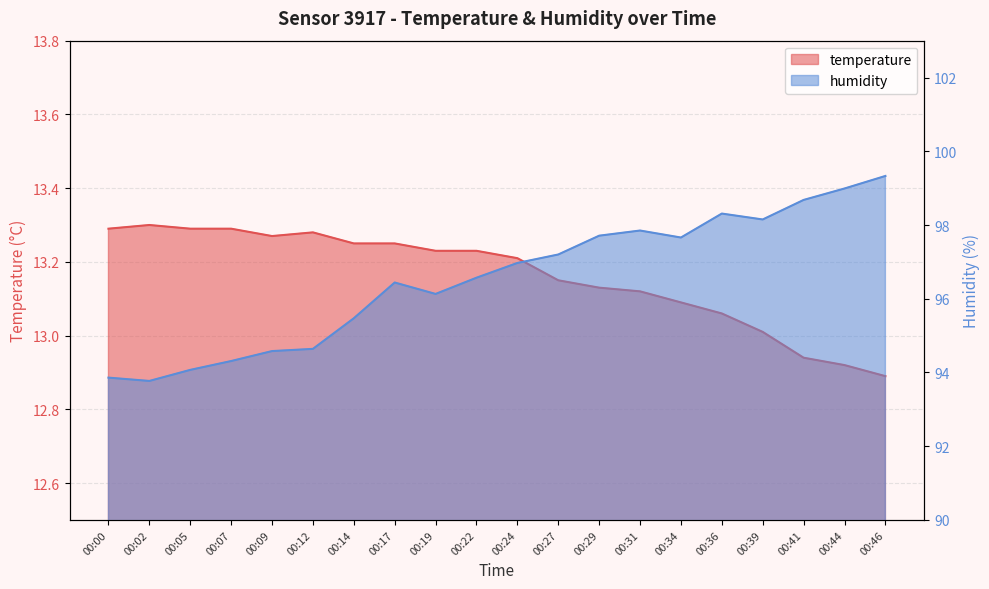

What is the value of the temperature point at the 16th from the left?

13.1